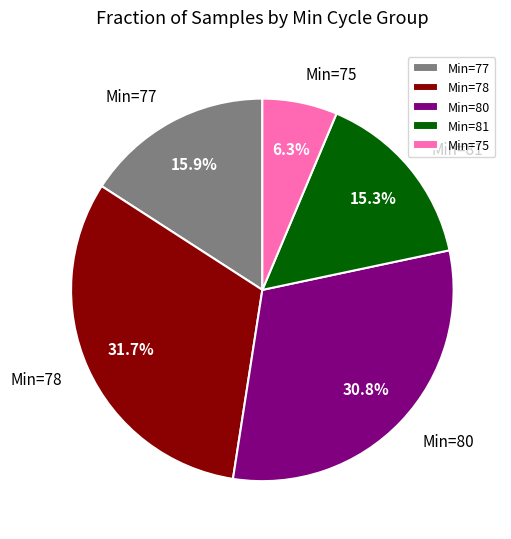

Rank the categories by value from highest to lowest.

Min=78, Min=80, Min=77, Min=81, Min=75